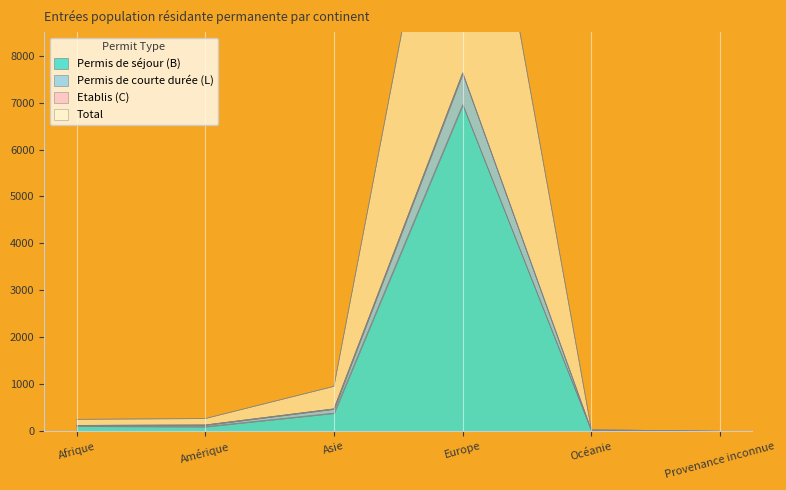

What is the highest value of the Permis de séjour (B) series?

6955